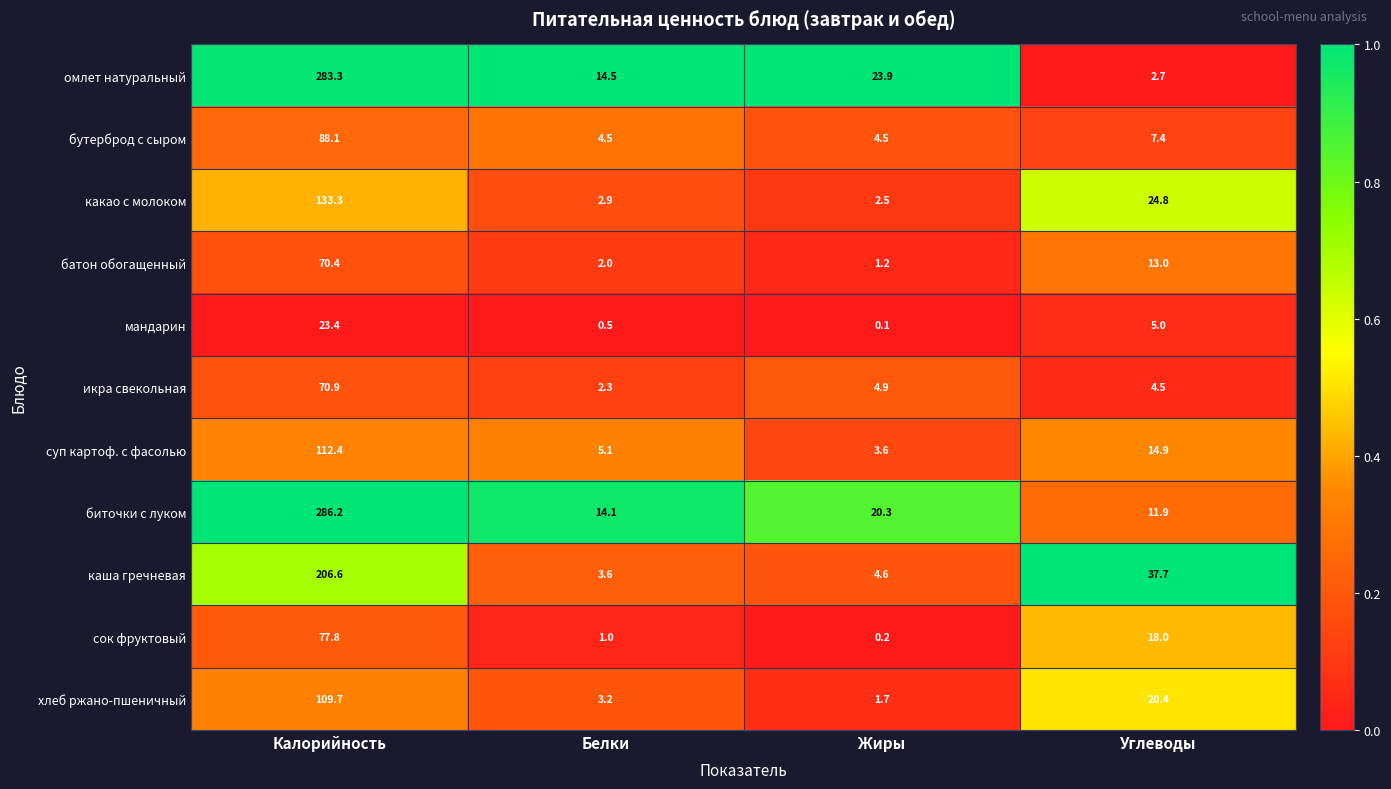

The сок фруктовый series shows 1.0 at Белки. True or false?

True